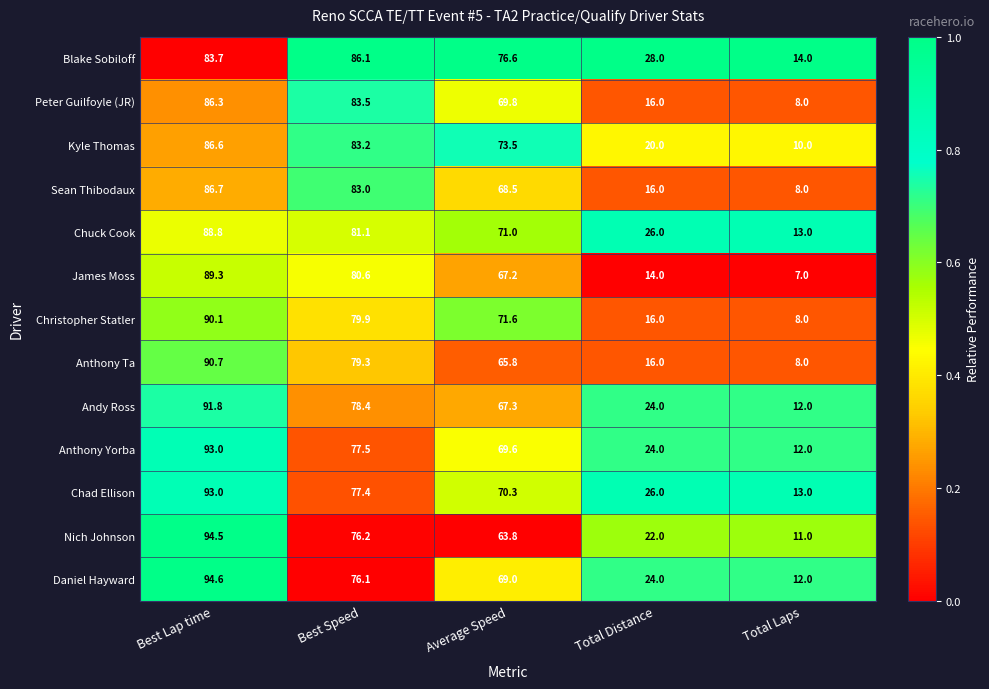

What is the sum of all Sean Thibodaux values?

262.2